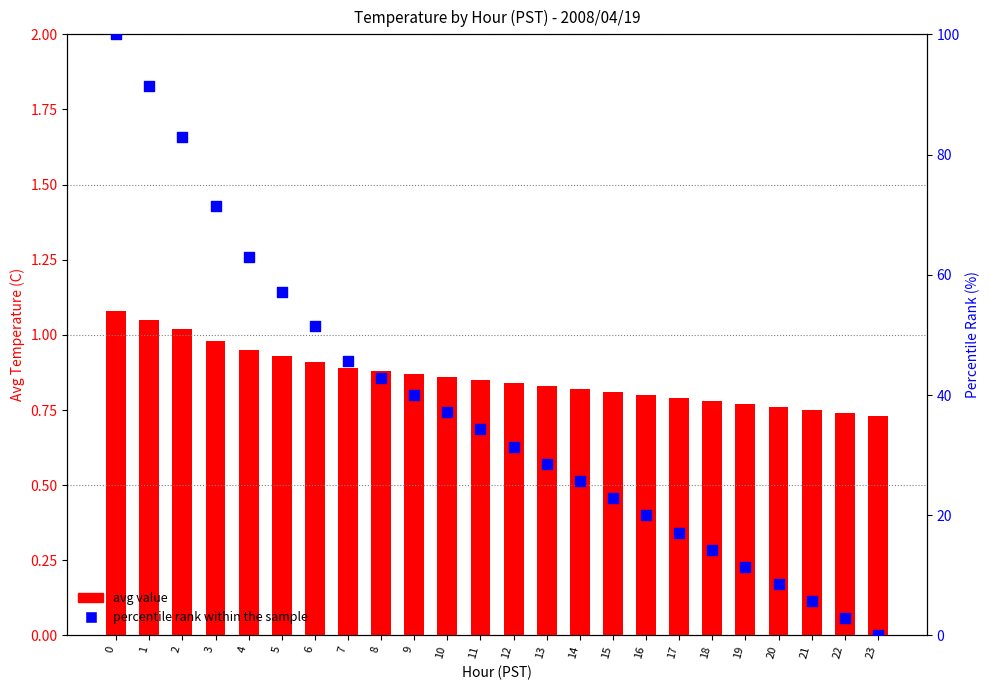

Which series reaches the minimum Y coordinate?

percentile rank within the sample